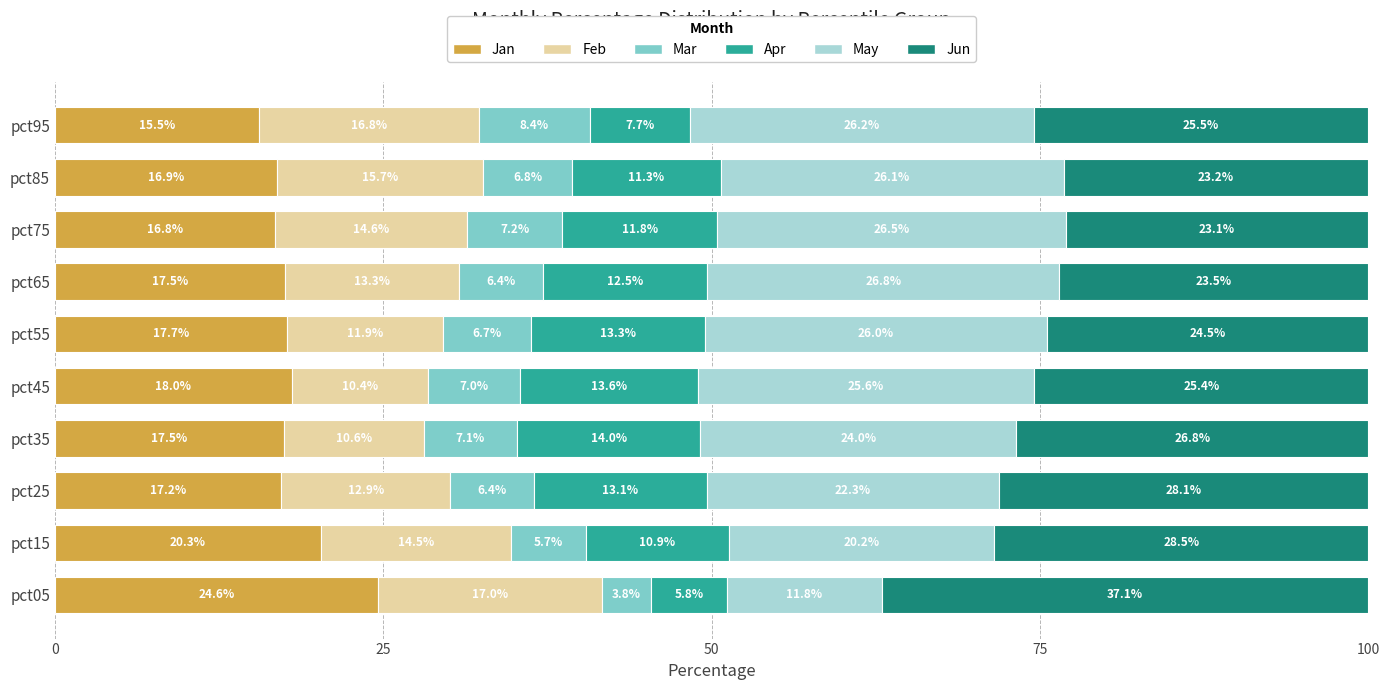

Which category has the lowest value in the Jan series?

pct95